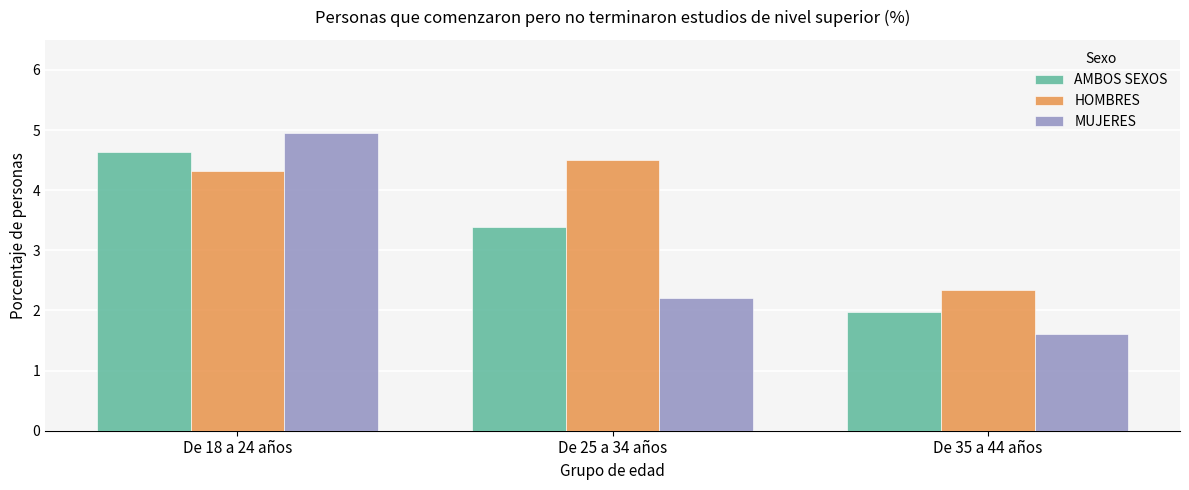

What is the minimum value shown in the chart?

1.6